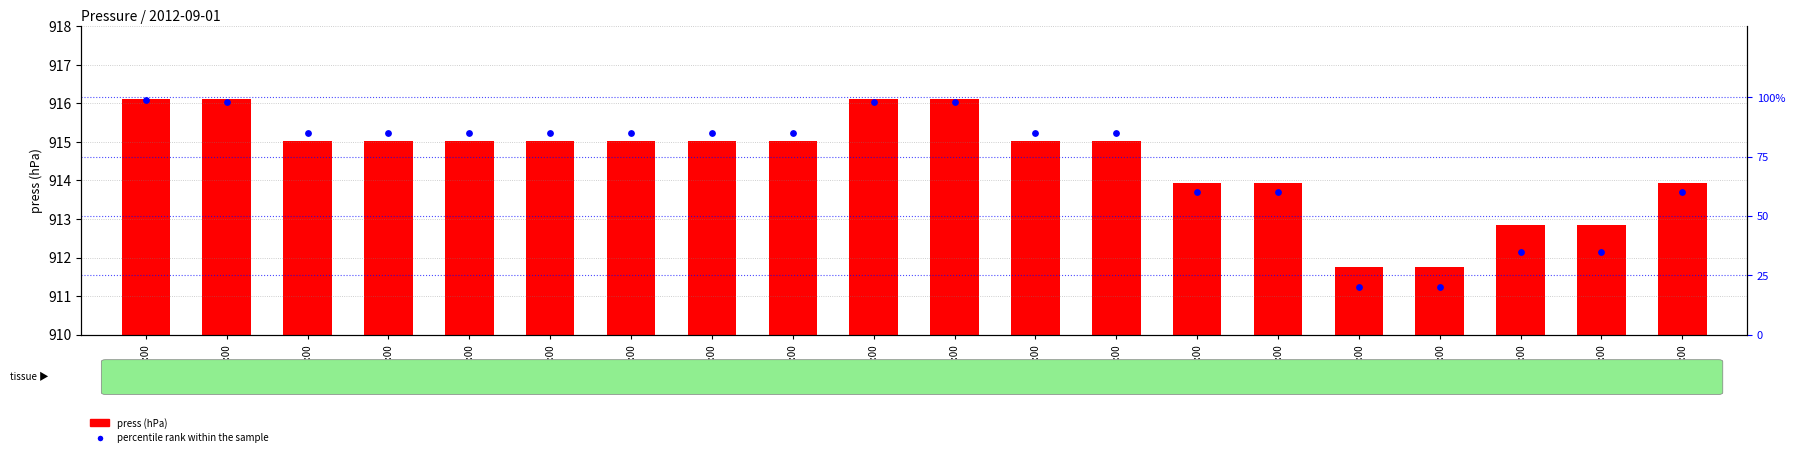

Which series has the largest Y range (max minus min)?

percentile rank within the sample